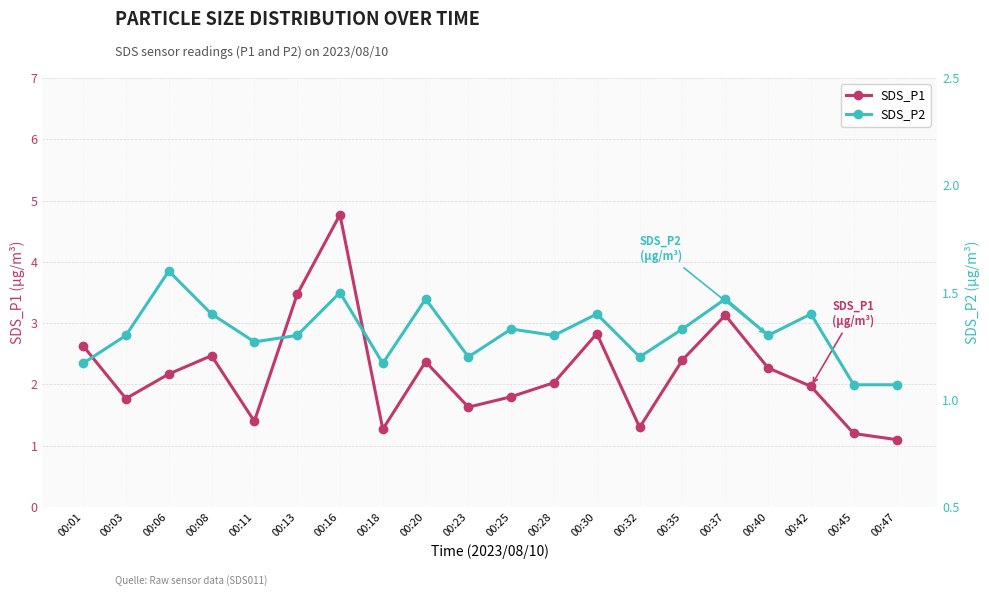

Is it true that SDS_P2 equals 1.4 at 00:30?

True